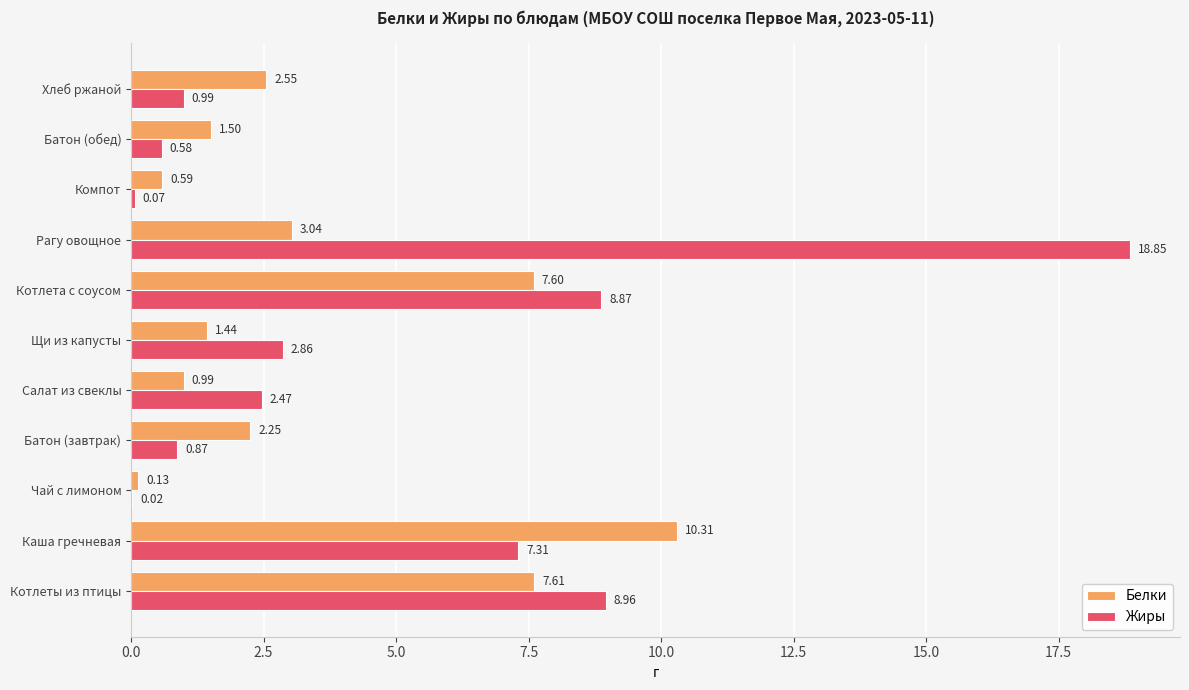

What are all the series names shown in the legend?

Белки, Жиры